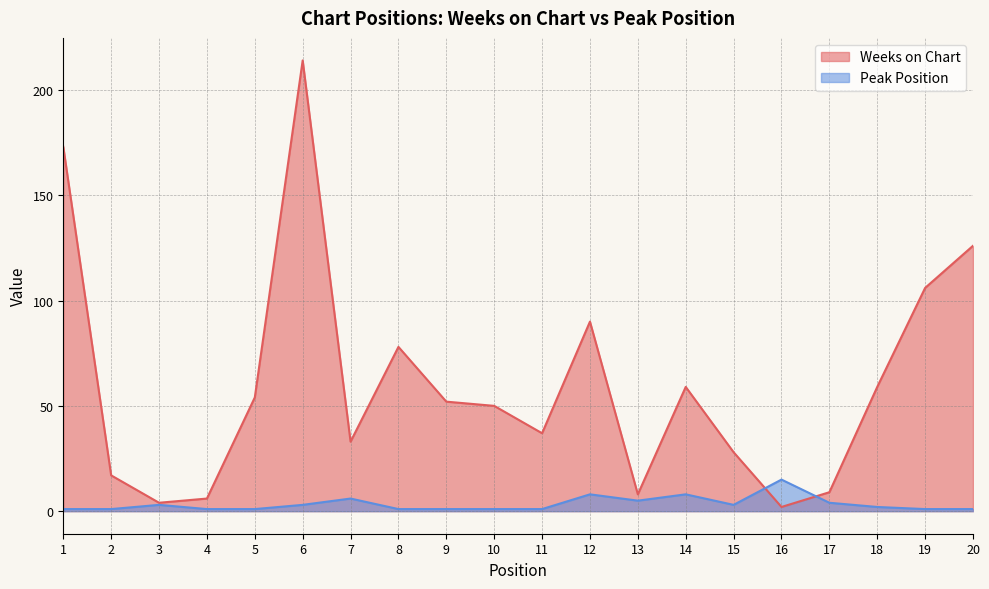

At how many categories does at least one series exceed 58?

8